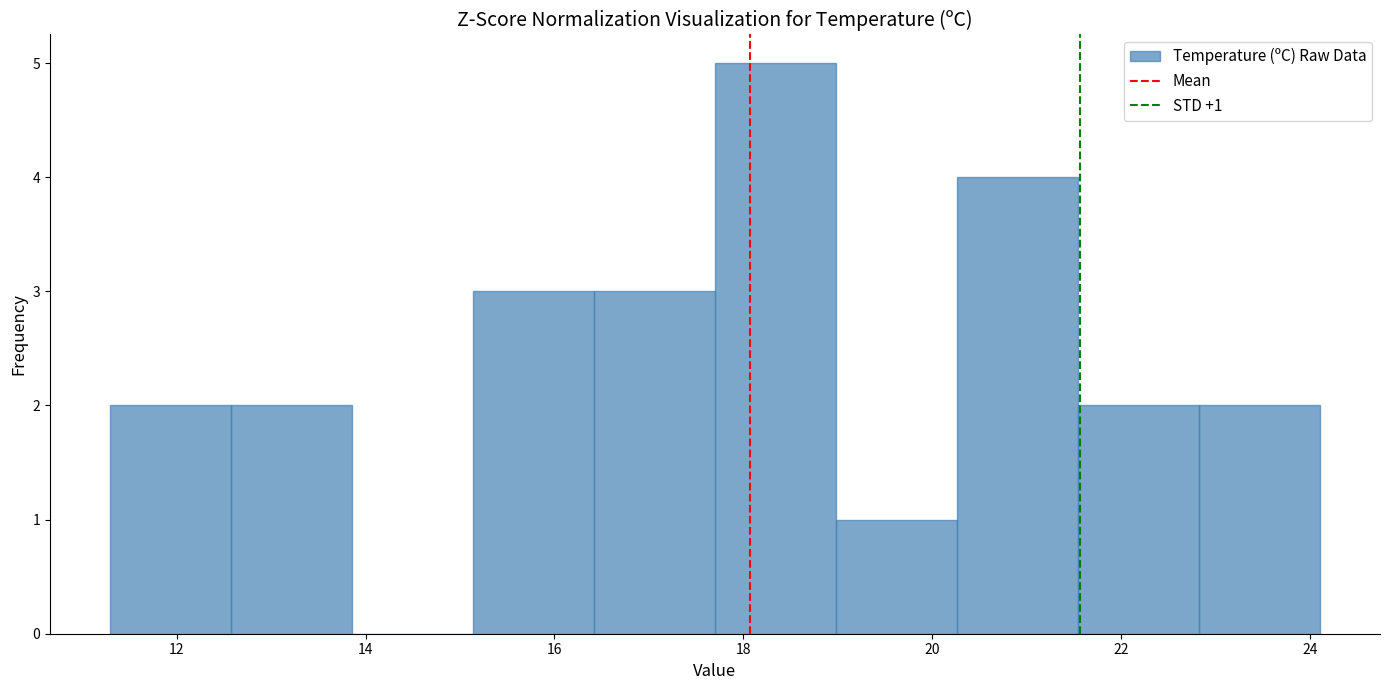

Which range on the x-axis has the tallest bar?

17.70 to 18.98